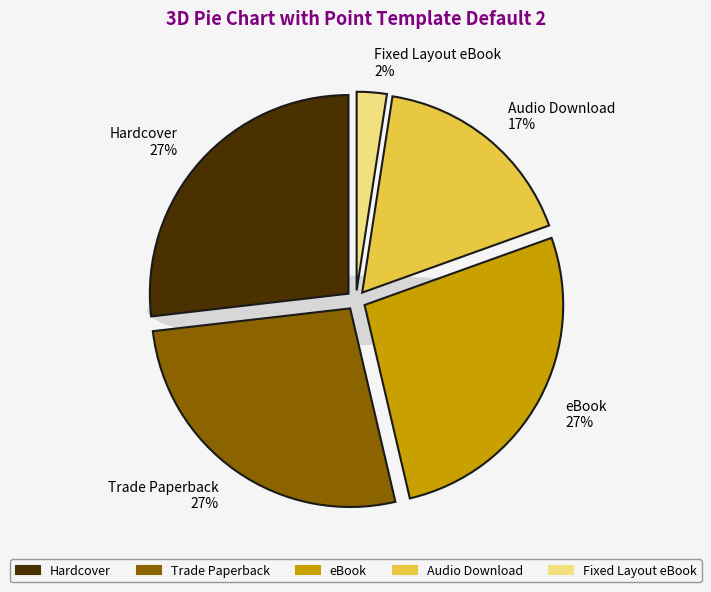

Is Hardcover the majority of the pie?

No